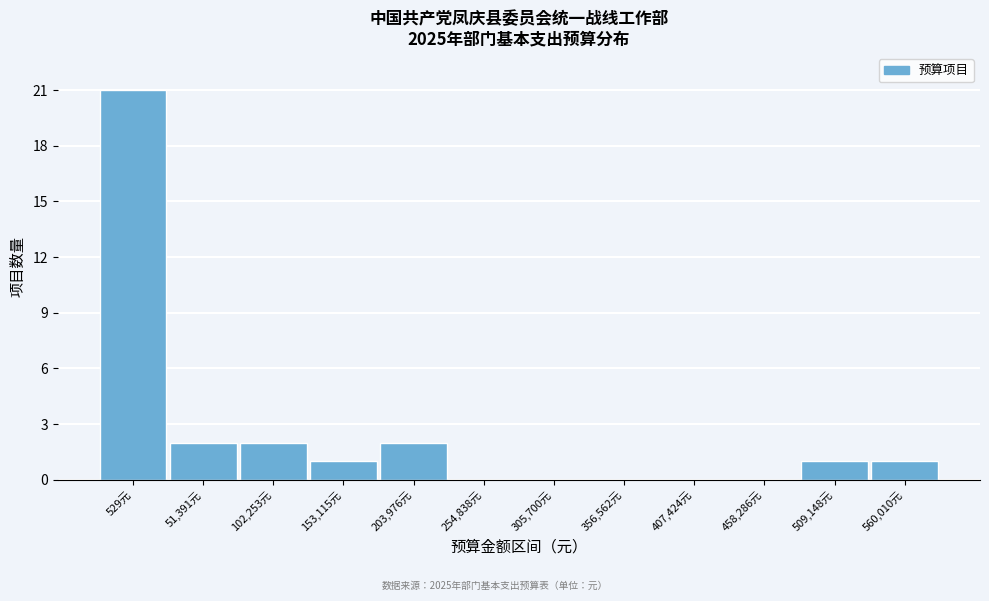

Reading left to right, transcribe all the data shown in this chart.

529元=21	51,391元=2	102,253元=2	153,115元=1	203,976元=2	254,838元=0	305,700元=0	356,562元=0	407,424元=0	458,286元=0	509,148元=1	560,010元=1